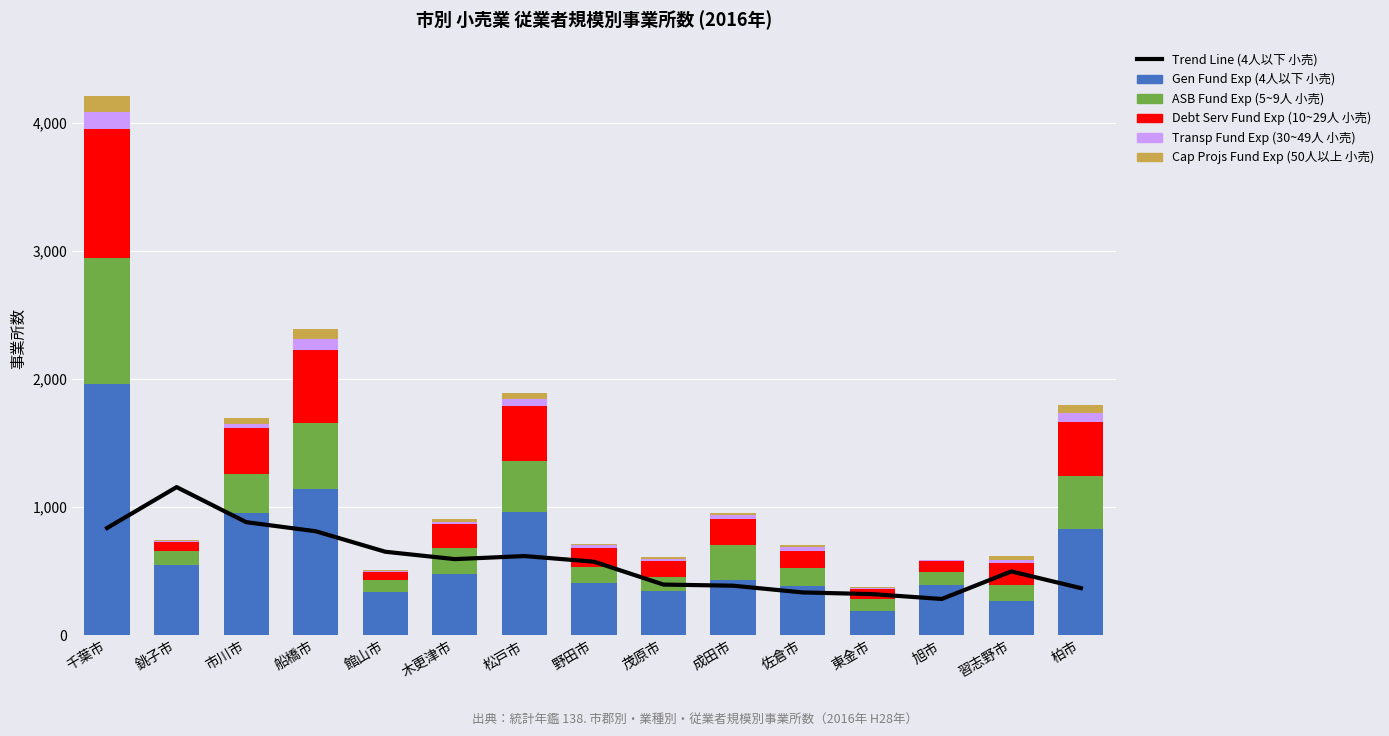

What is the approximate value of Gen Fund Exp (4人以下 小売) at 野田市?

411.0